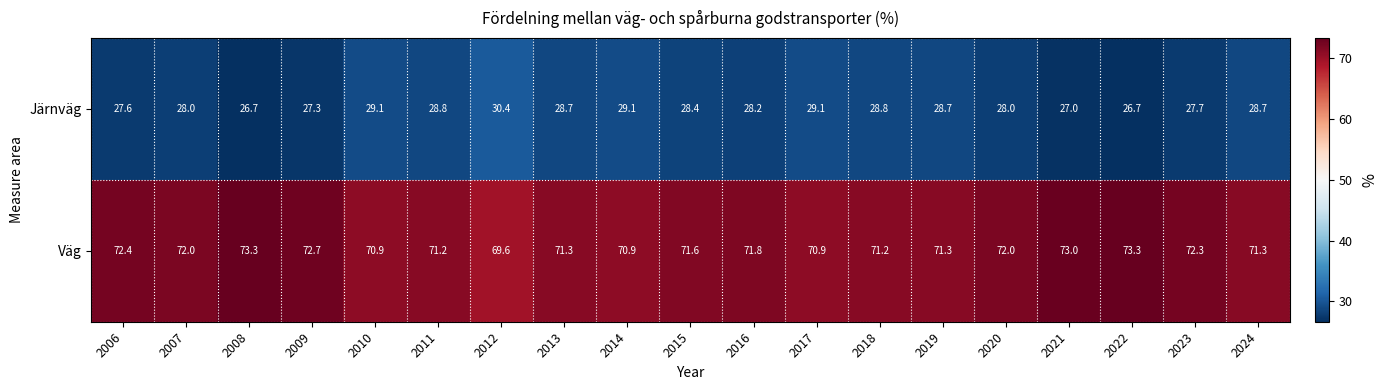

What is the total value across all series at 2007?

100.0